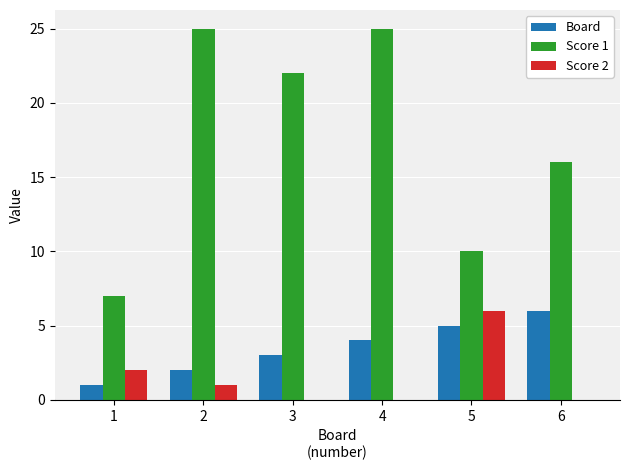

Reading left to right, transcribe all the data shown in this chart.

Board: 1	2	3	4	5	6
Score 1: 7	25	22	25	10	16
Score 2: 2	1	0	0	6	0